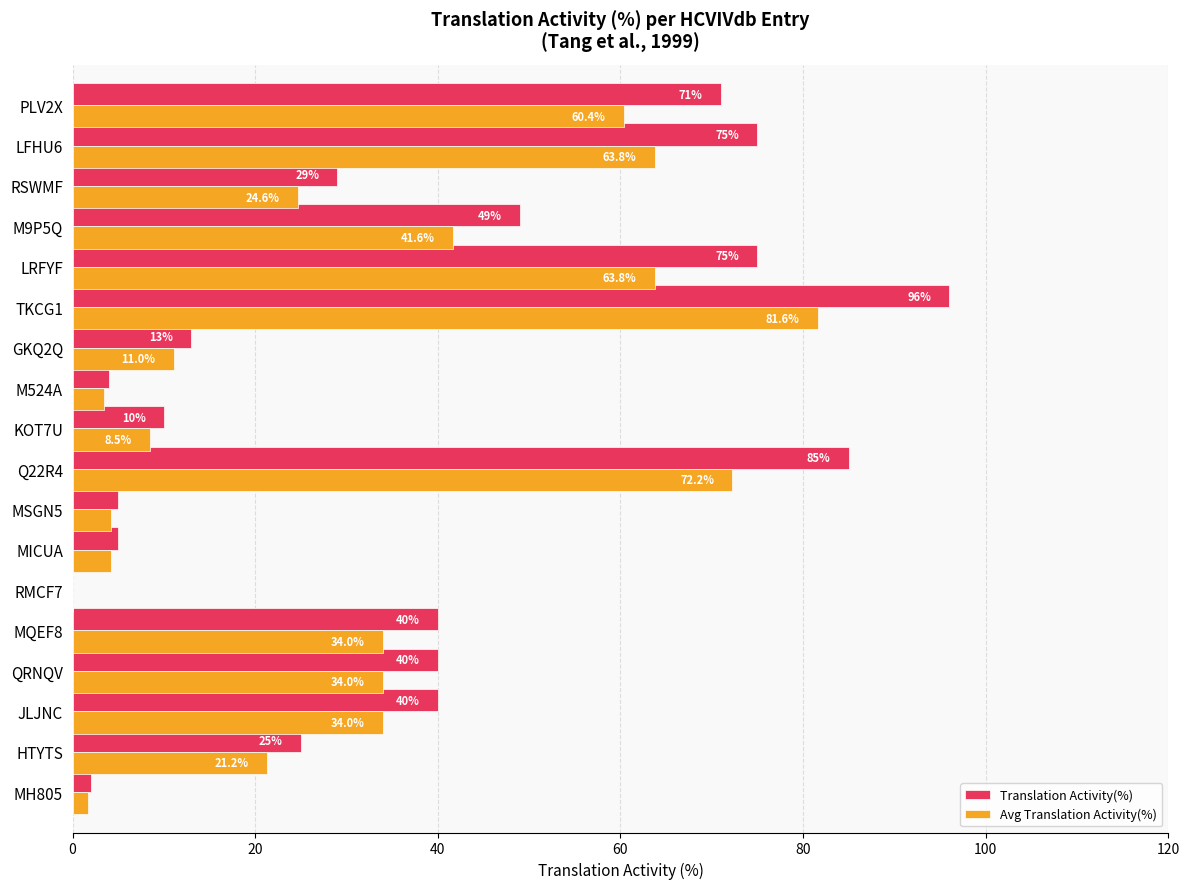

Which series has the largest total across all categories?

Translation Activity(%)